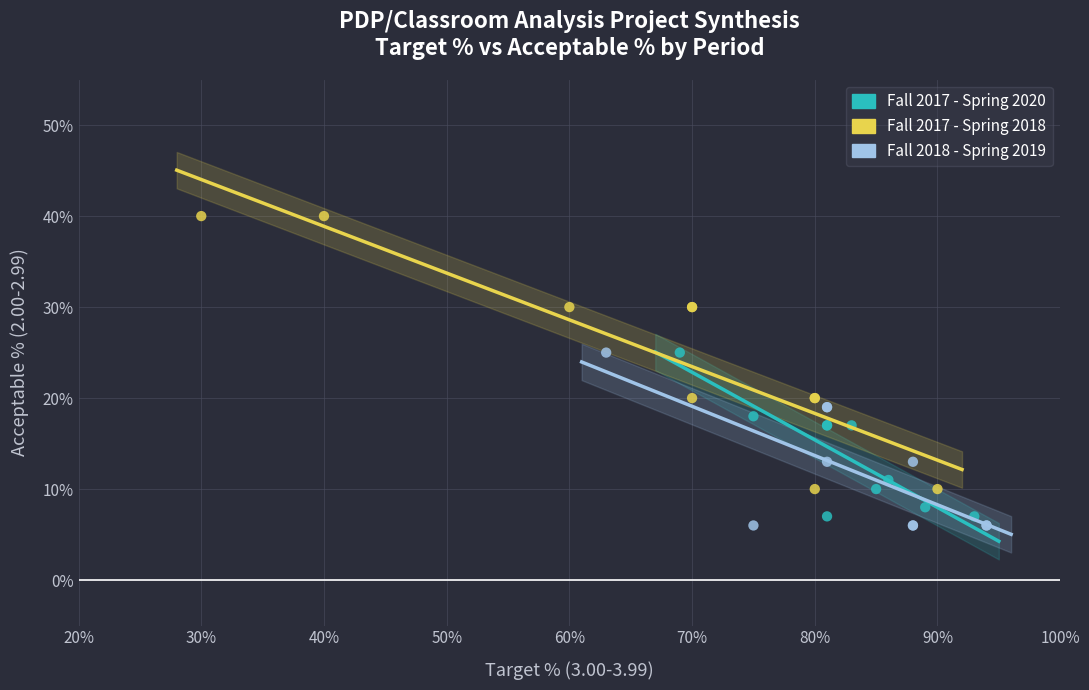

Which series contains the highest Y value?

Fall 2017 - Spring 2018